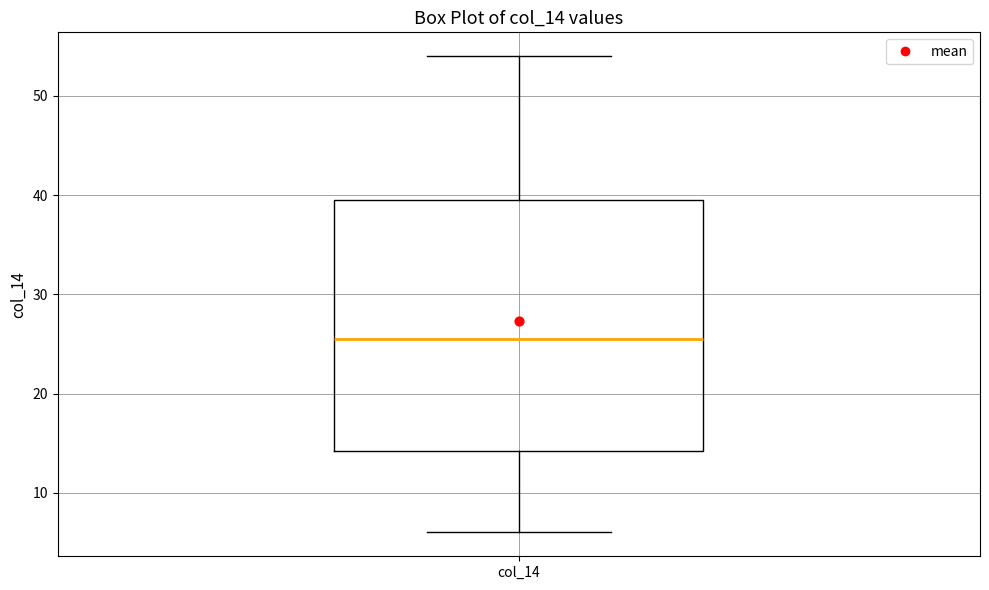

Where is the lower edge of the box for col_14 on the y-axis? The values are not printed on the chart, so give them approximately, as read against the axis.

14